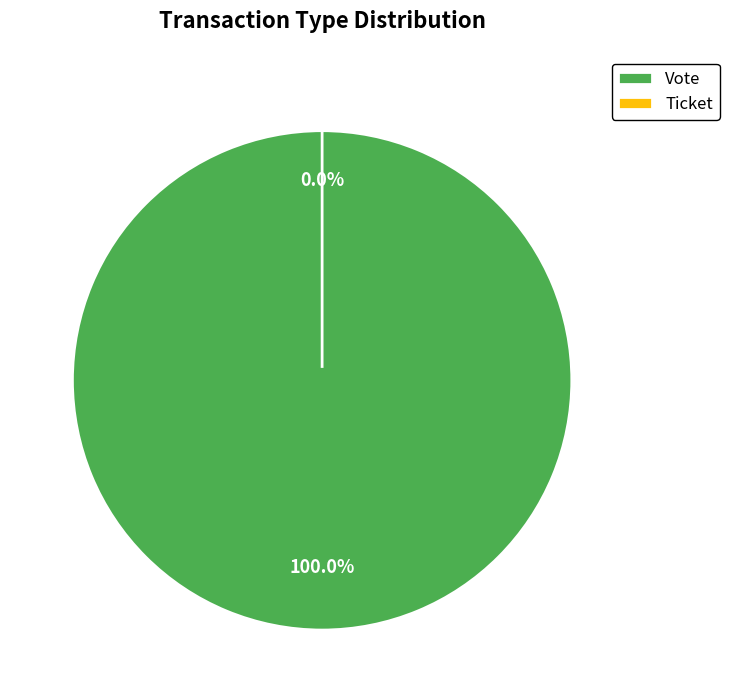

Which has a higher value, Vote or Ticket?

Vote